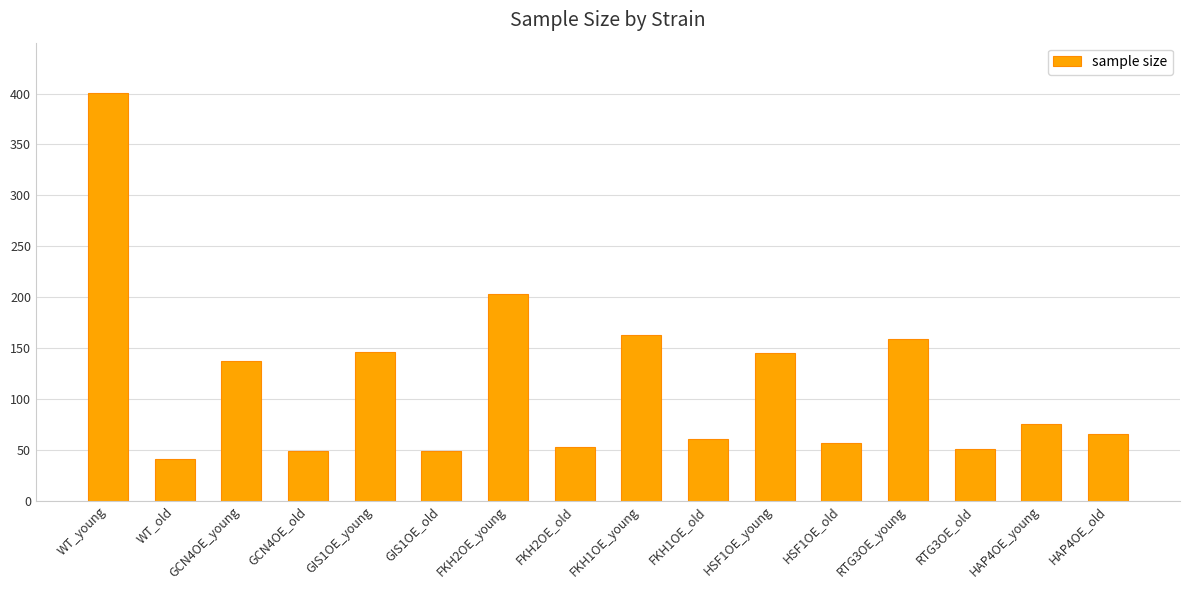

What is the change in value from HSF1OE_young to RTG3OE_old?

-94